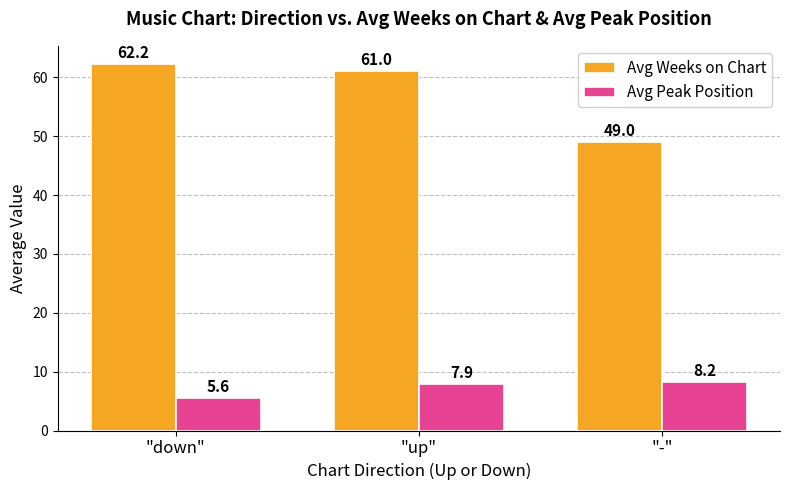

What is the difference between the maximum and second lowest values in the Avg Weeks on Chart series?

1.2